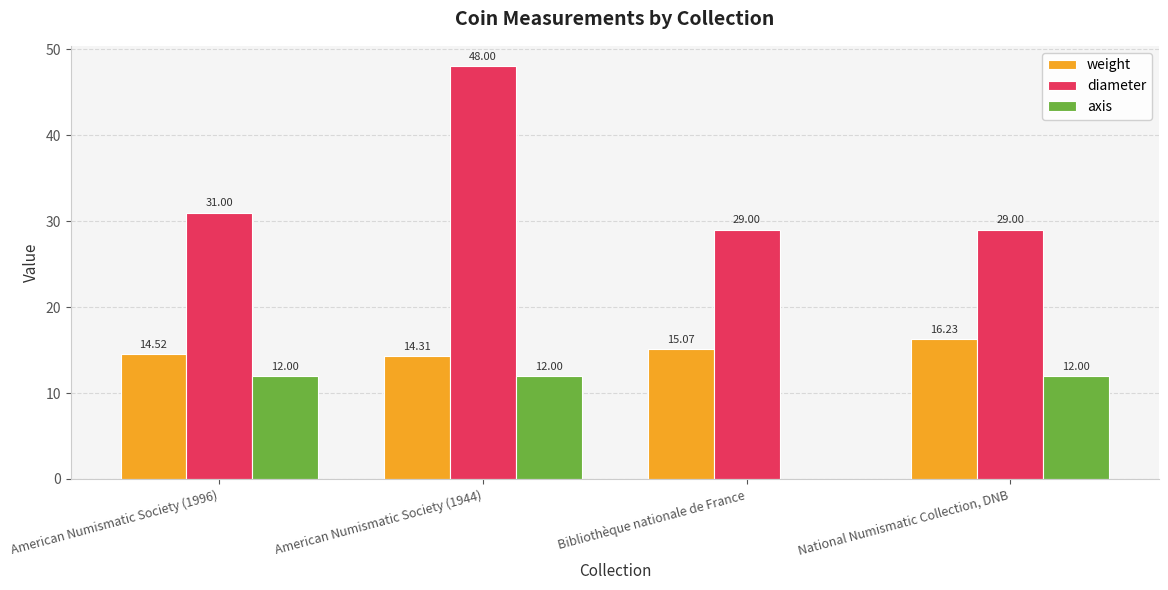

Which label corresponds to the largest value in the chart?

American Numismatic Society (1944)